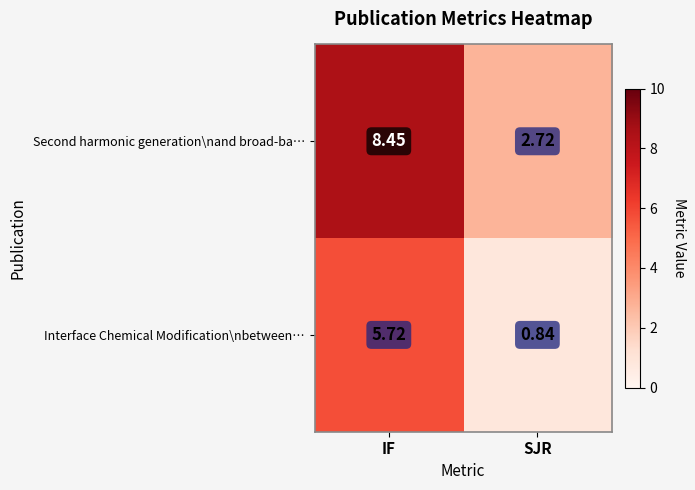

Where is Second harmonic generation\nand broad-ba… nearest to the value 5?

SJR